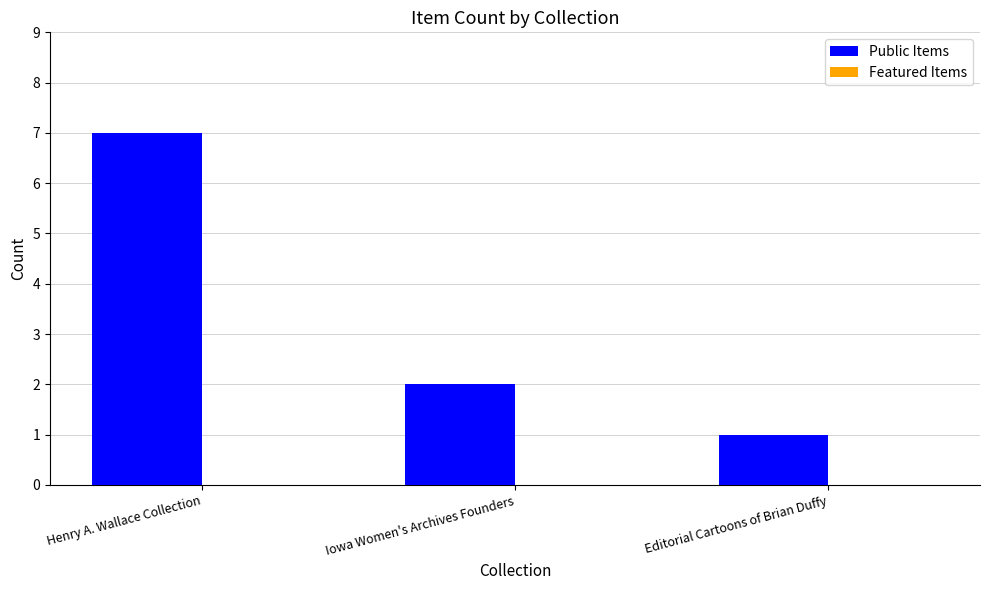

Reading right to left, what are all the values shown in this chart?

Editorial Cartoons of Brian Duffy=1	Iowa Women's Archives Founders=2	Henry A. Wallace Collection=7